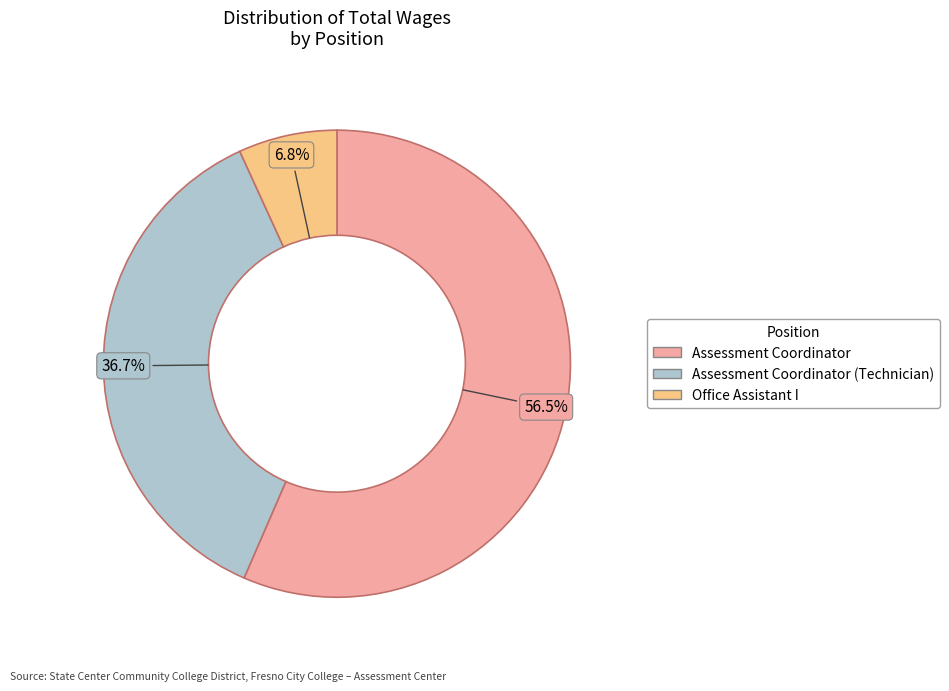

To the nearest percent, what is the difference between the largest and smallest slice percentages?

50%